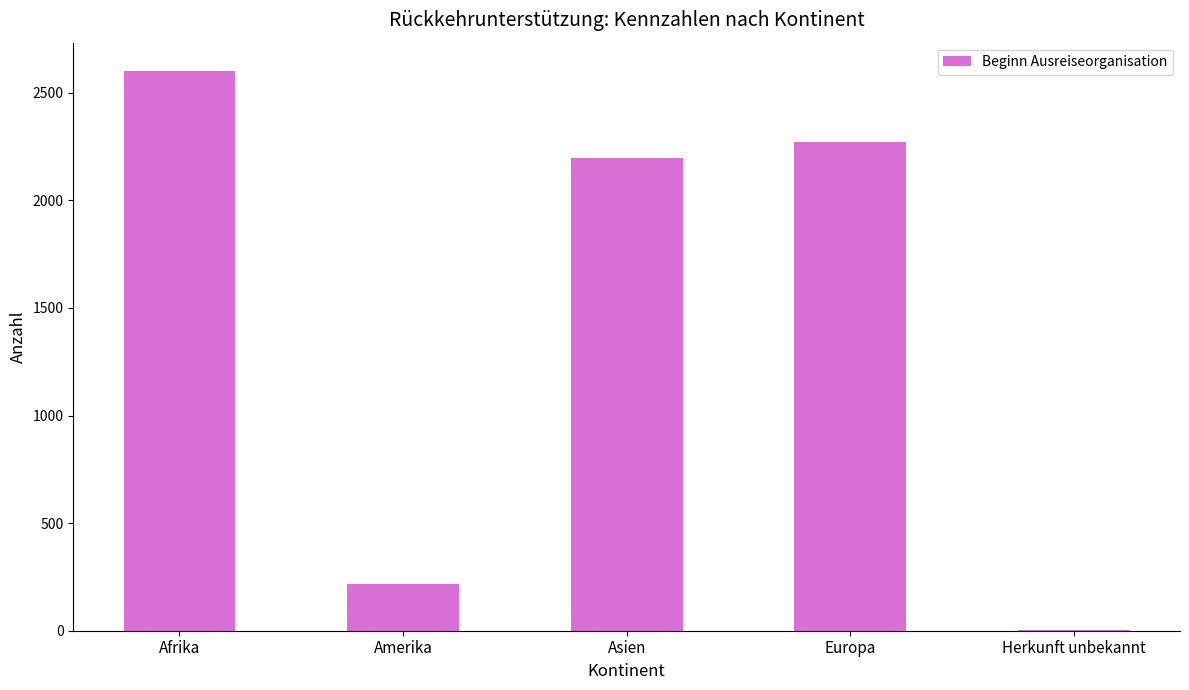

Approximately how many times larger is the value at Afrika compared to Asien?

1.2